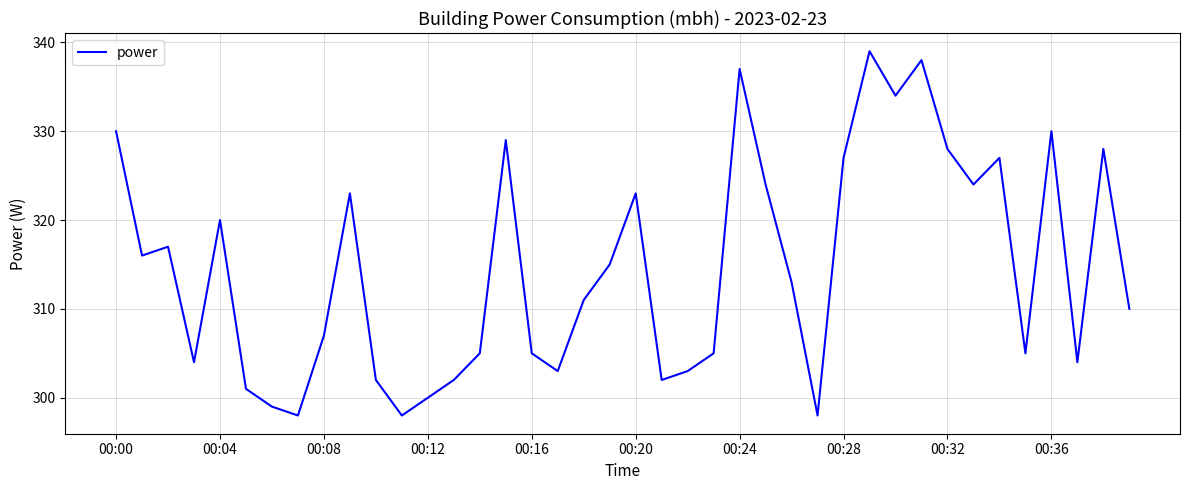

How many values are below 313?

20